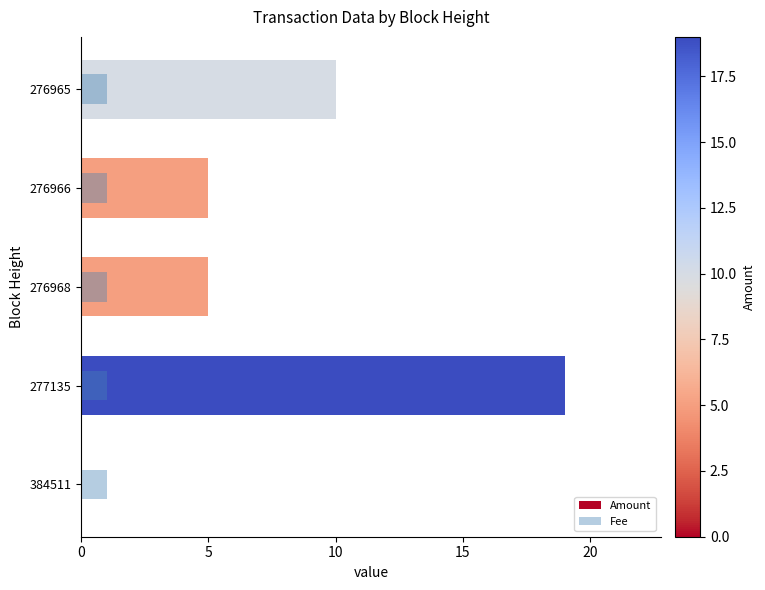

True or false: Fee has a value of 0.2 at 20.

False